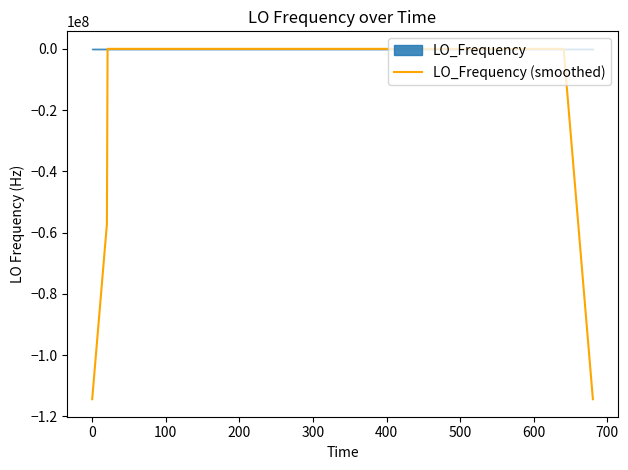

How many interior local valleys (lower than both neighbors) does the data have?

9